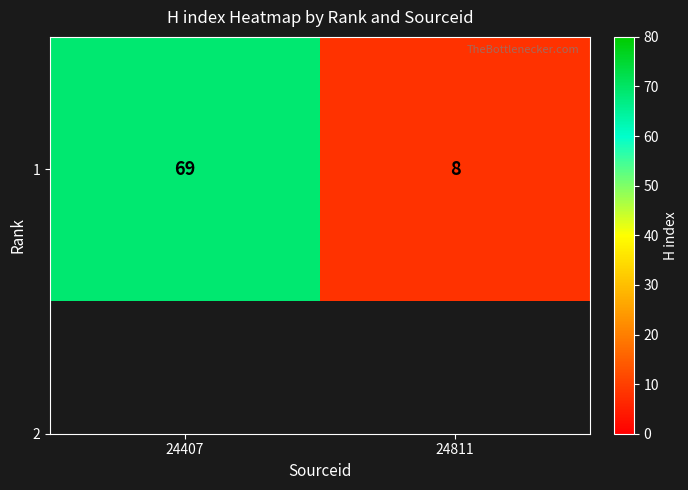

What is the sum of the values at 24407 and 24811?

77